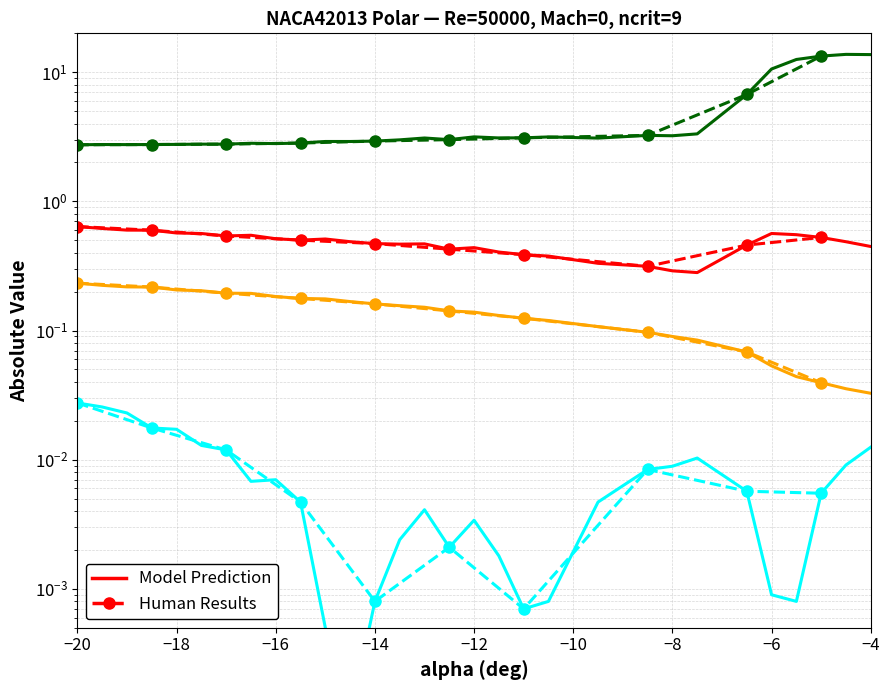

How many categories are shown in the chart?

30